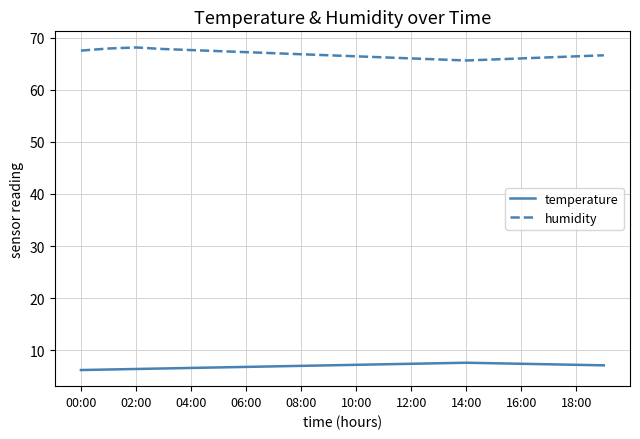

What is the maximum value for temperature?

7.6